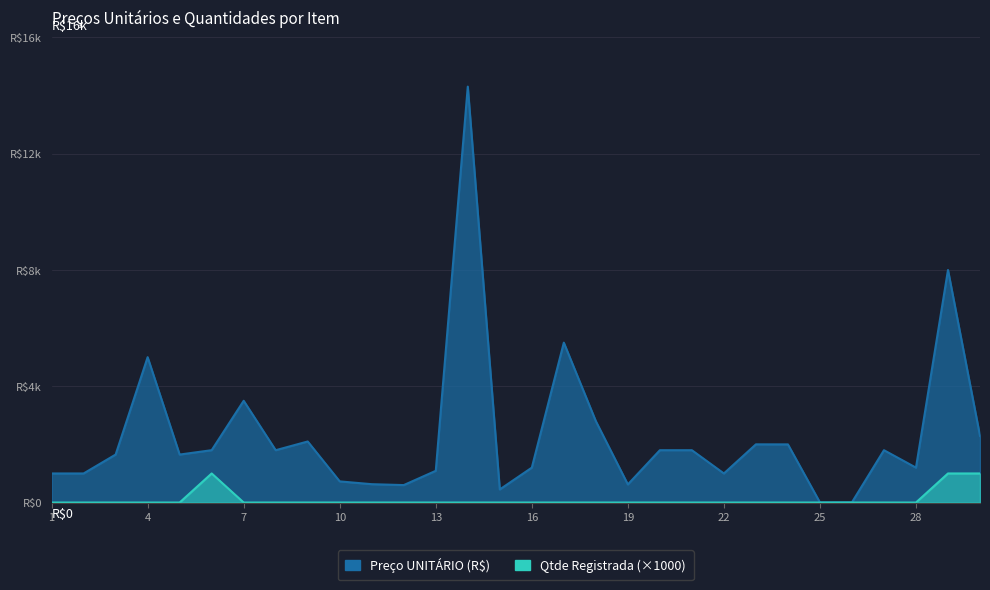

At which label is Qtde Registrada closest to 500?

1